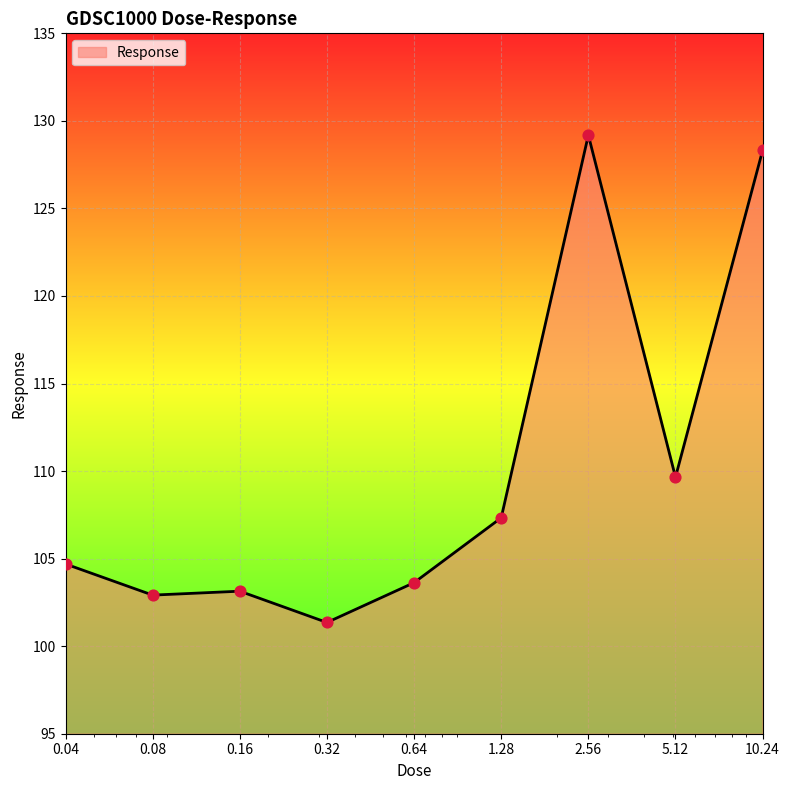

What is the difference between the maximum and minimum values?

27.8